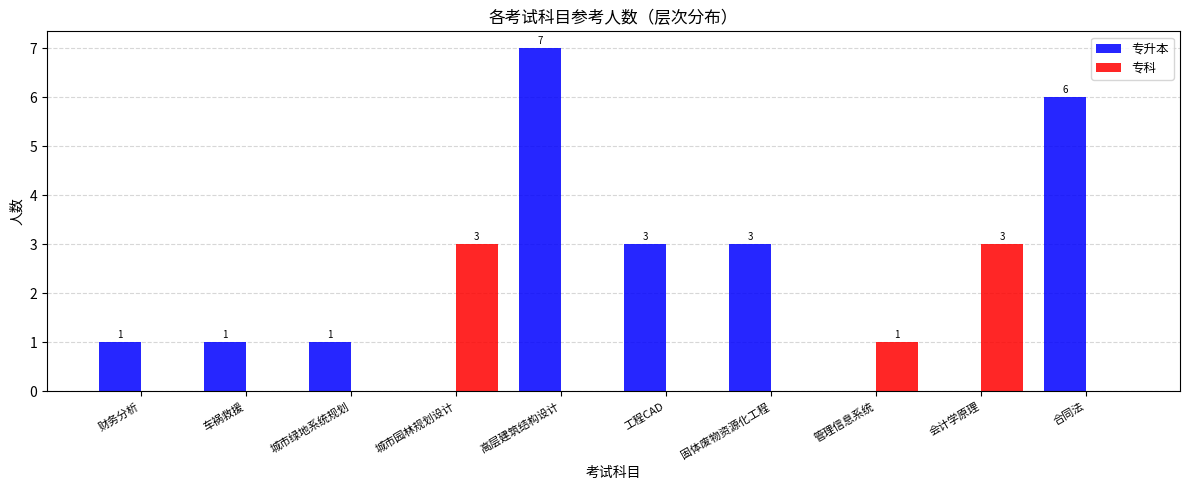

How many groups of bars are there?

10